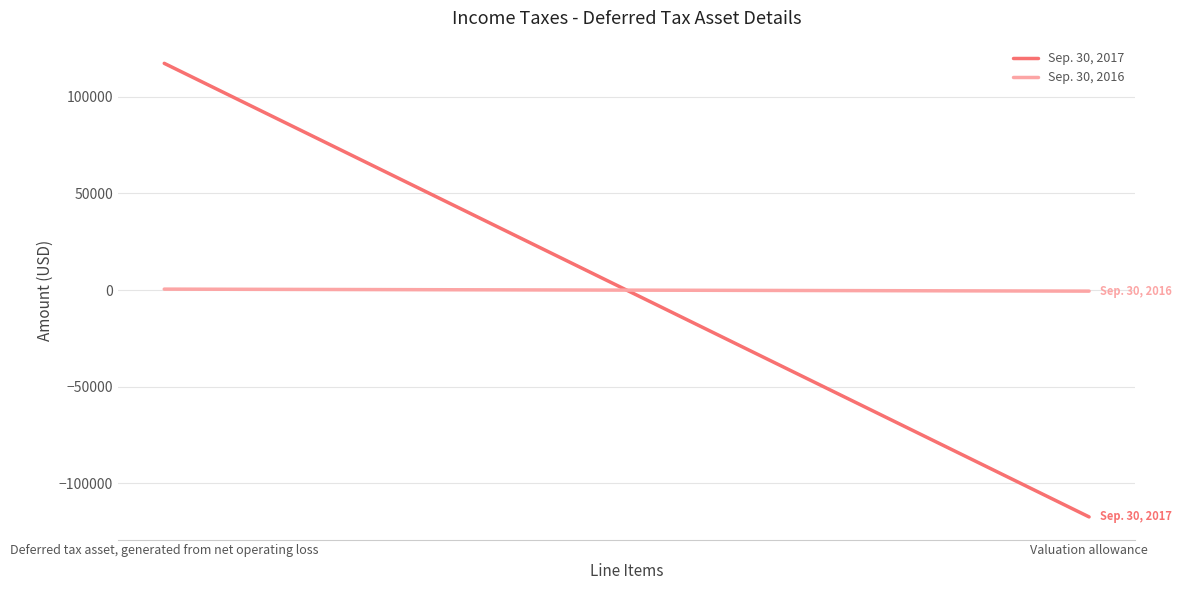

What is the label of the 2nd point from the right?

Deferred tax asset, generated from net operating loss